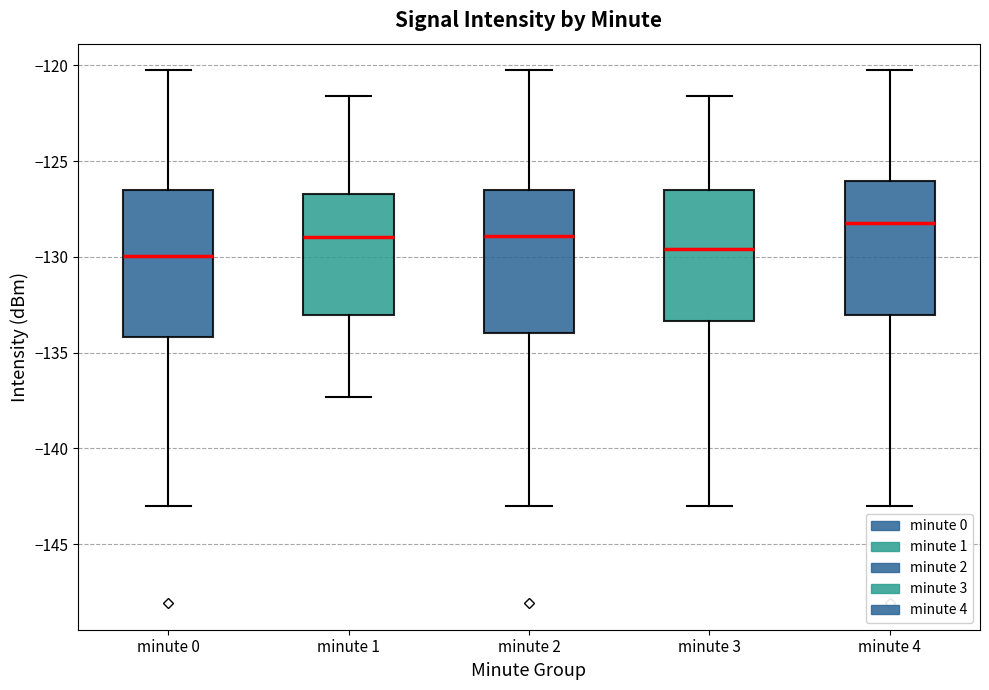

Reading left to right, transcribe this box plot: for each box, give where its median line is, the range the box spans, and where its two whiskers end, as read against the y-axis. The values are not printed on the chart, so give them approximately, as read against the axis.

minute 0: median -130.0, box -134.0 to -126.5, whiskers -143.0 to -120.5
minute 1: median -129.0, box -133.0 to -126.5, whiskers -137.5 to -121.5
minute 2: median -129.0, box -134.0 to -126.5, whiskers -143.0 to -120.5
minute 3: median -129.5, box -133.5 to -126.5, whiskers -143.0 to -121.5
minute 4: median -128.5, box -133.0 to -126.0, whiskers -143.0 to -120.5